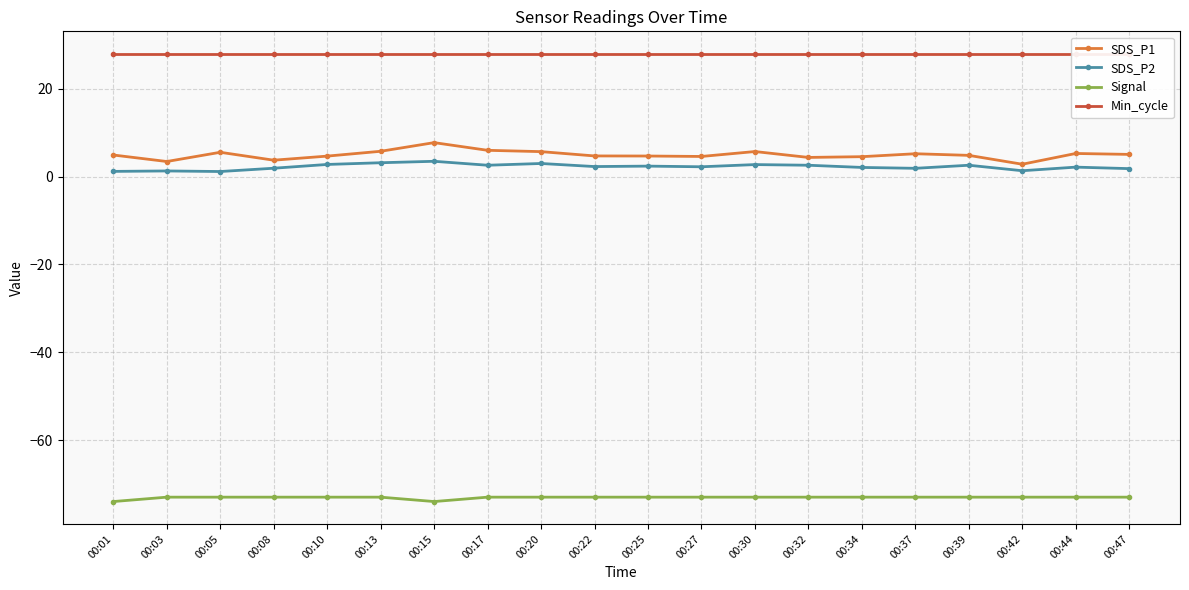

Where is the first local maximum for SDS_P1?

00:05